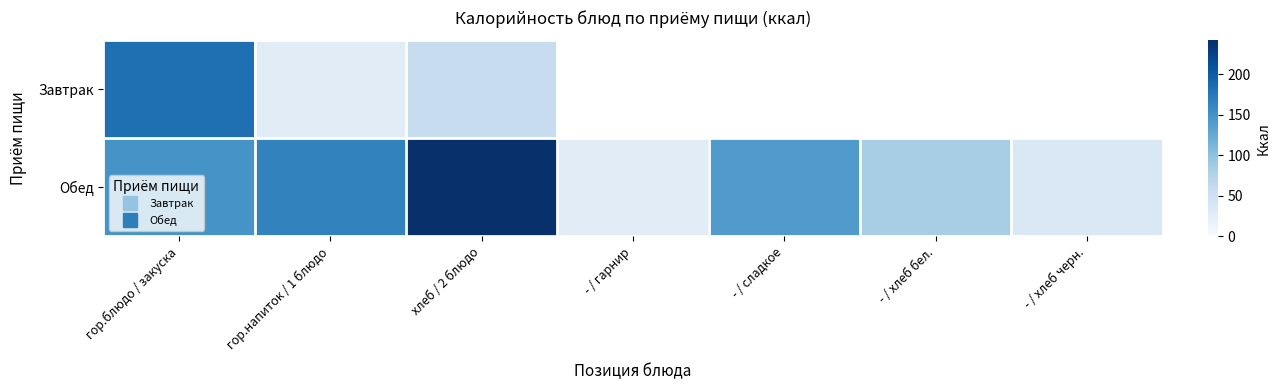

At which category is the sum across all series the highest?

гор.блюдо / закуска